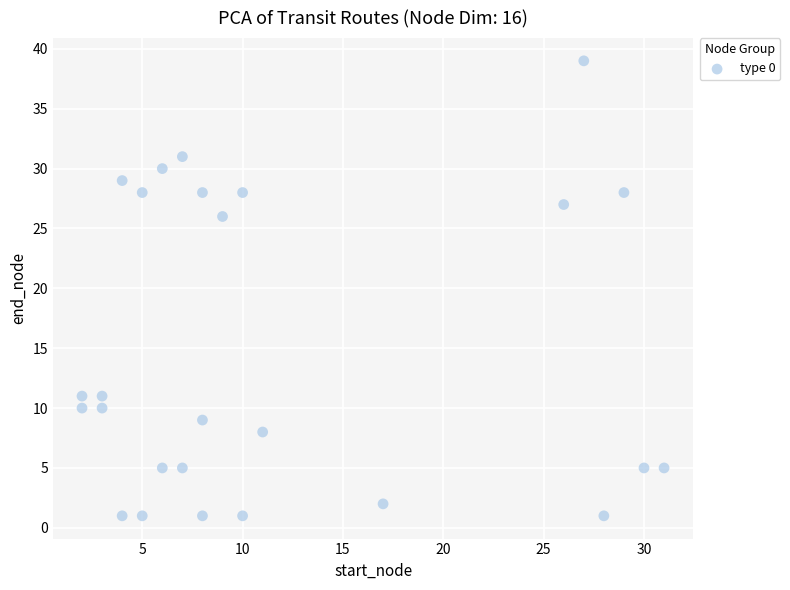

What is the range of Y values (max minus min)?

38